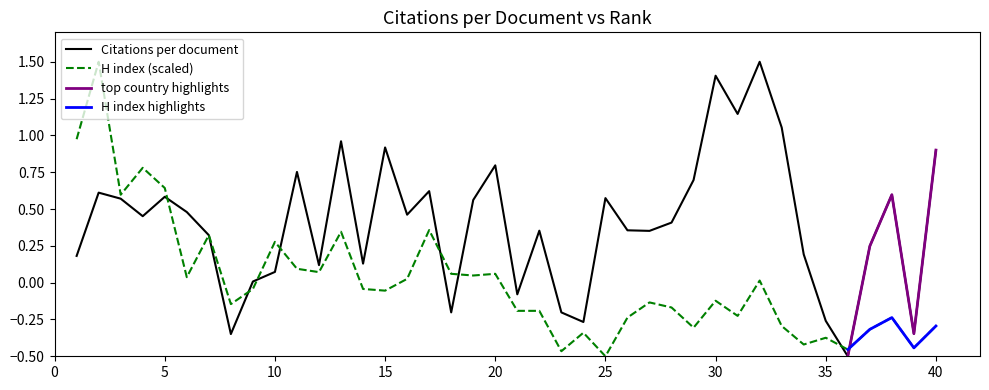

The H index (scaled) series shows -0.5 at 25. True or false?

True